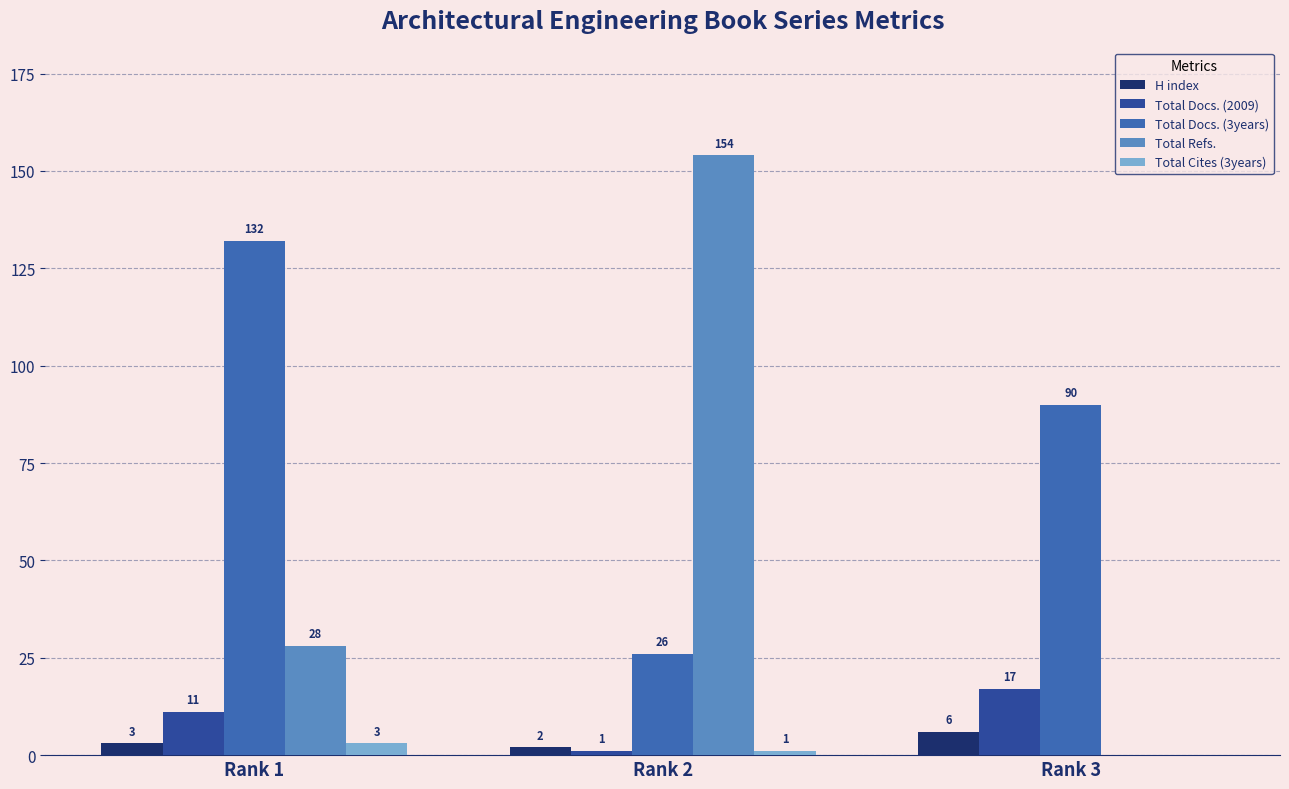

Between Rank 2 and Rank 3, which series saw the biggest shift?

Total Refs.